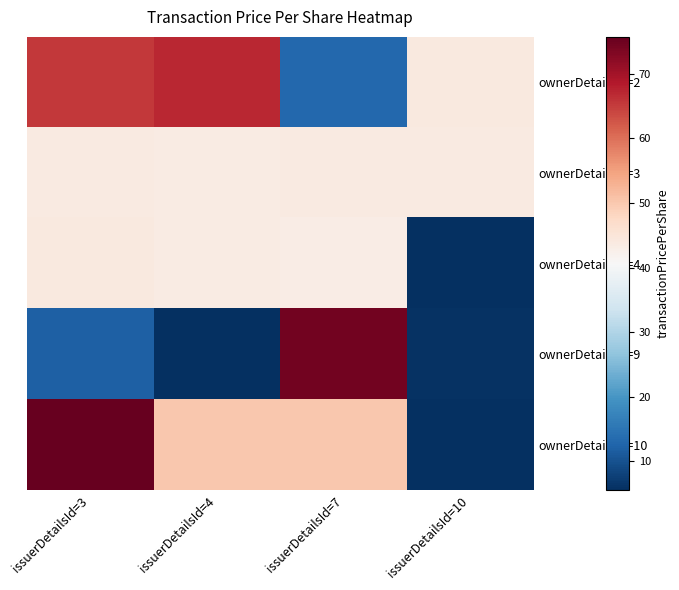

Count the number of categories in the chart.

4